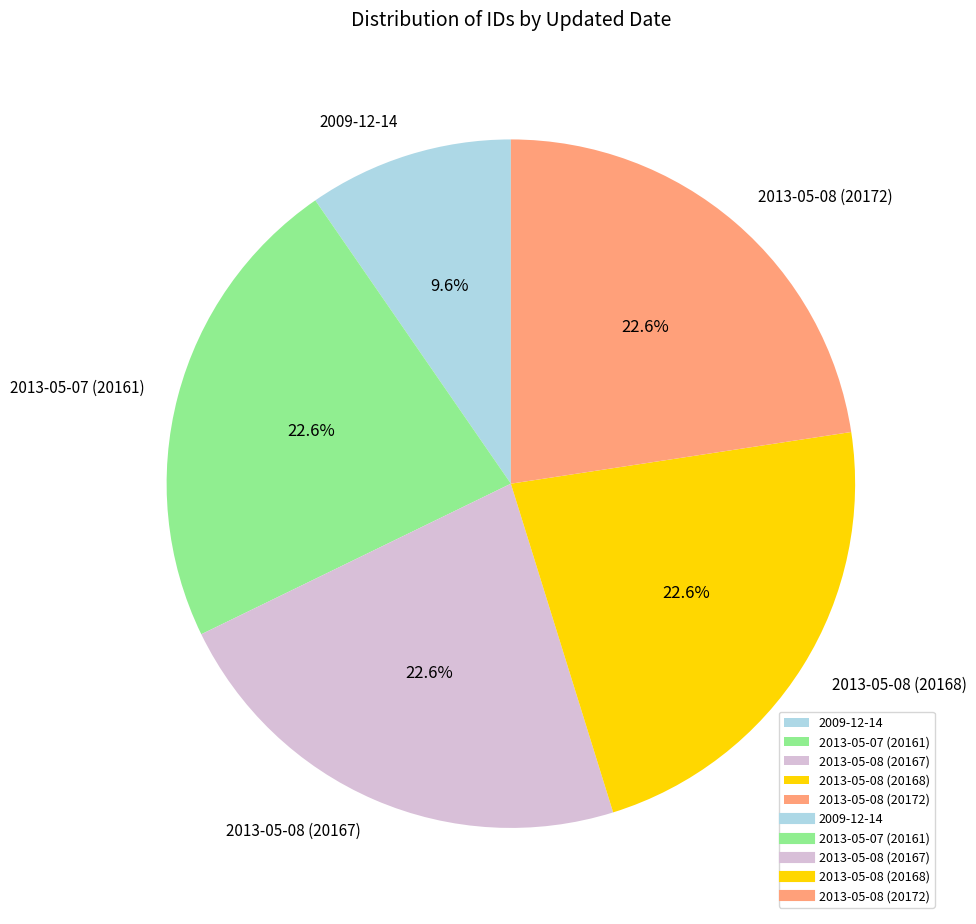

The 2013-05-08 (20168) slice represents 13% of the pie. True or false?

False